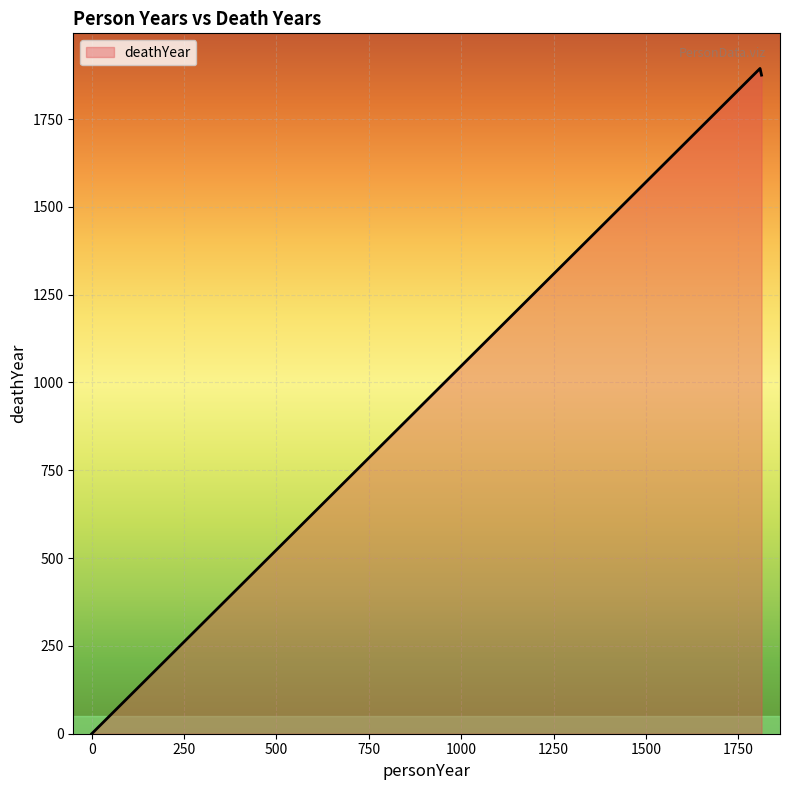

What is the sum of all values?

3769